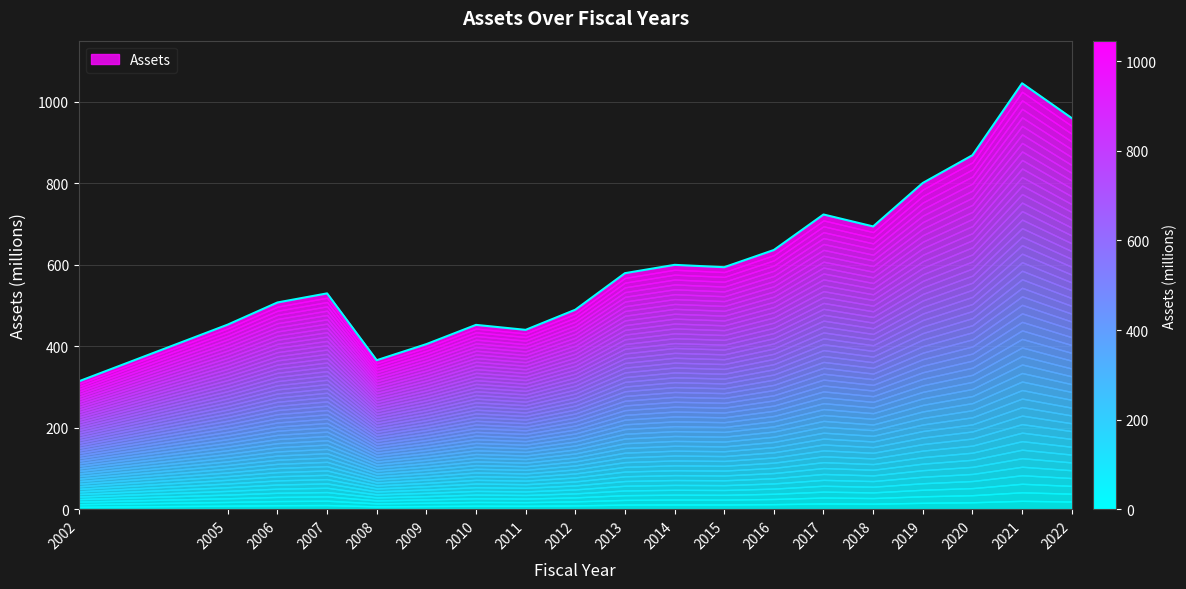

Where is the first local maximum?

2007